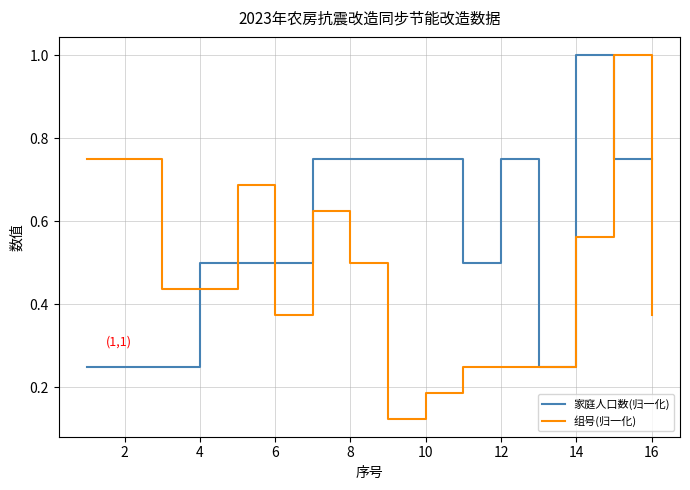

What is the maximum value for 家庭人口数(归一化)?

1.0